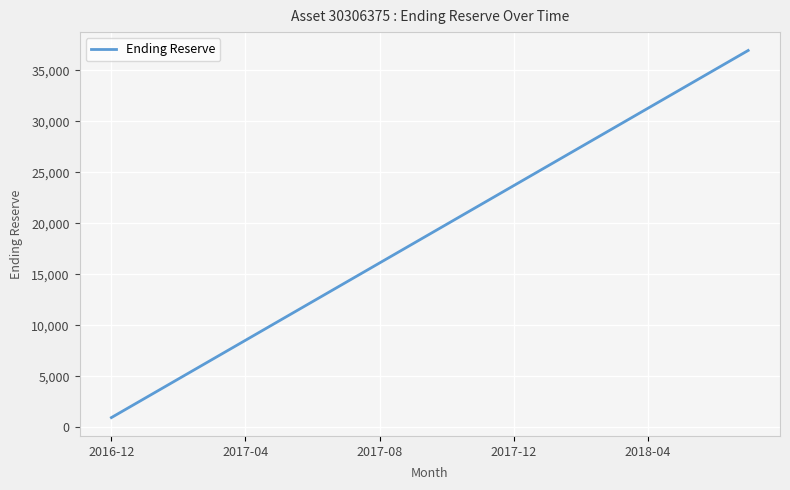

What is the smallest value displayed?

947.2